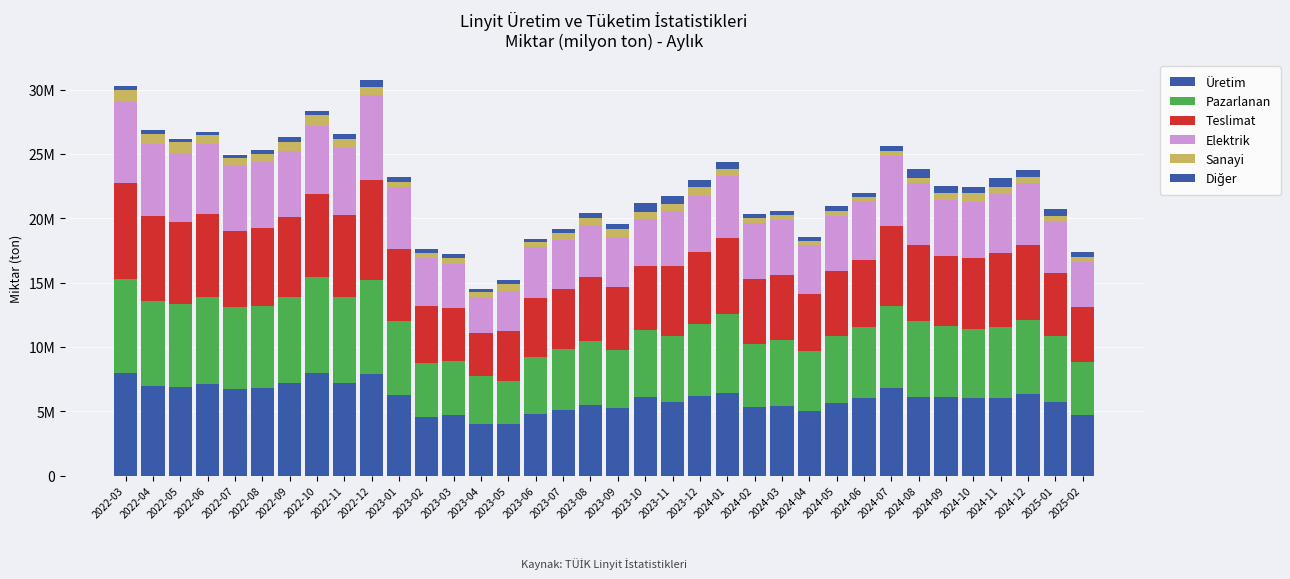

Are the bars grouped side by side (vs. stacked)?

No